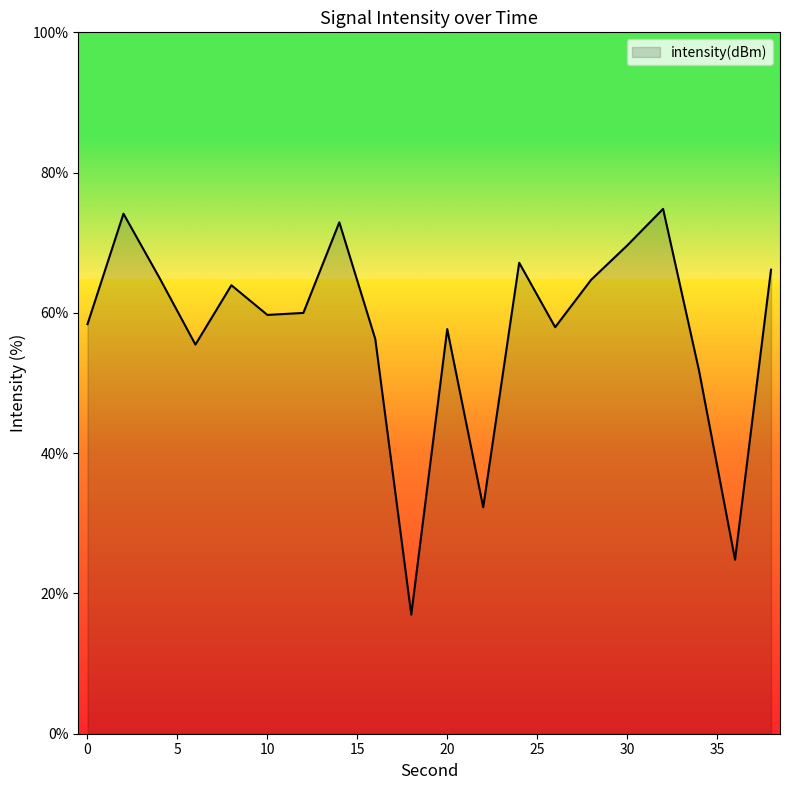

How many interior local valleys (lower than both neighbors) does the data have?

6